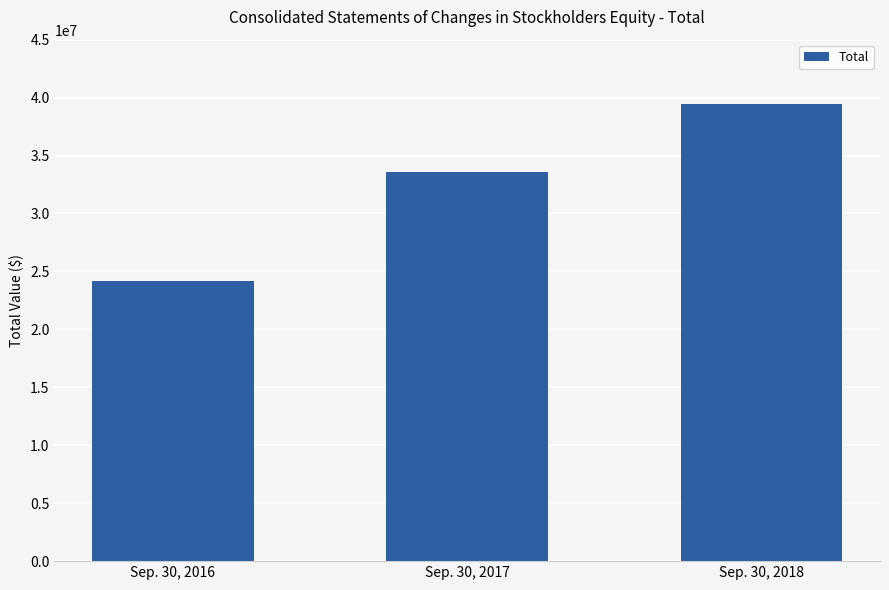

How many data points are less than 33584308?

1